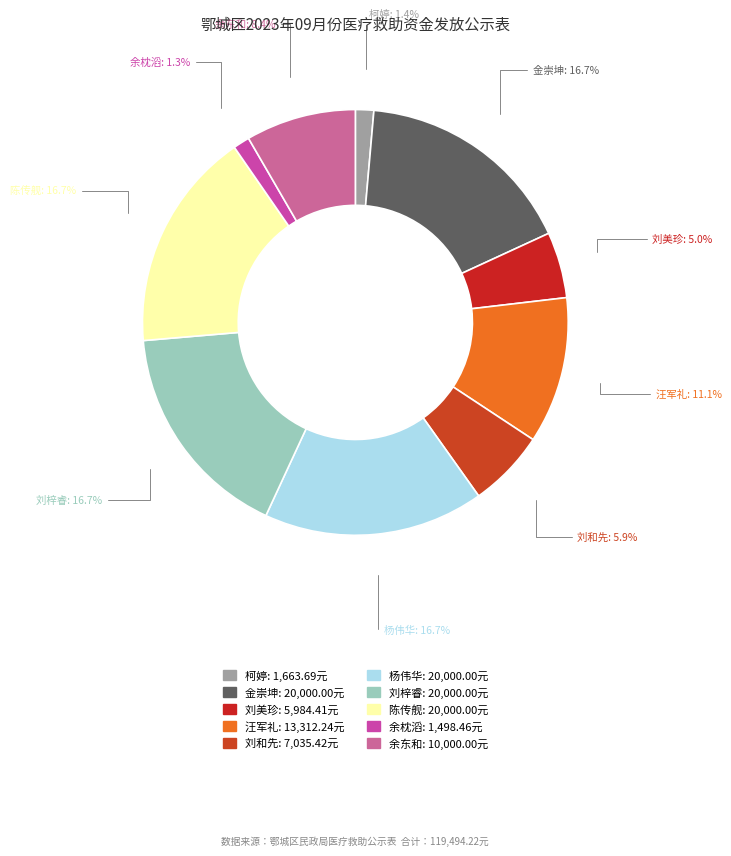

Which has a higher value, 余枕滔 or 刘和先?

刘和先